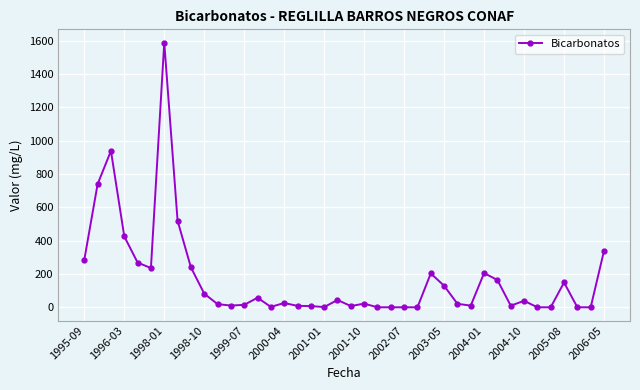

What is the difference between the maximum and minimum values?

1590.0